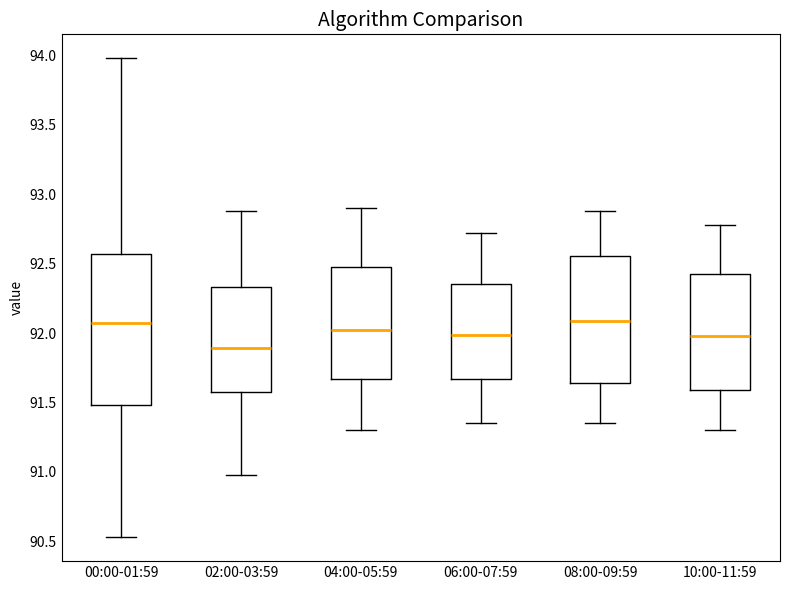

Where is the upper edge of the box for 10:00-11:59 on the y-axis? The values are not printed on the chart, so give them approximately, as read against the axis.

92.45